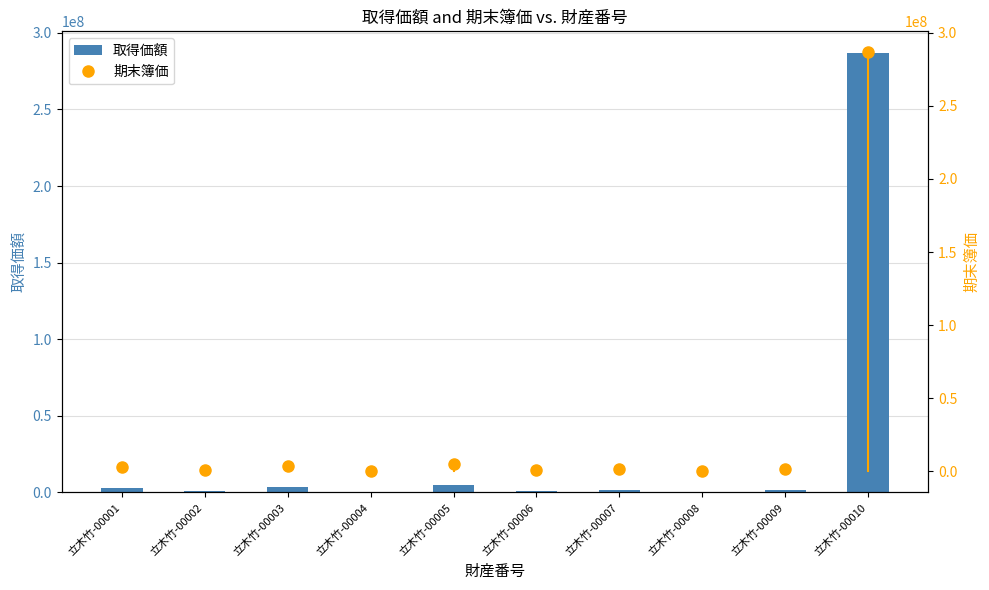

At which category is the sum across all series the highest?

立木竹-00010